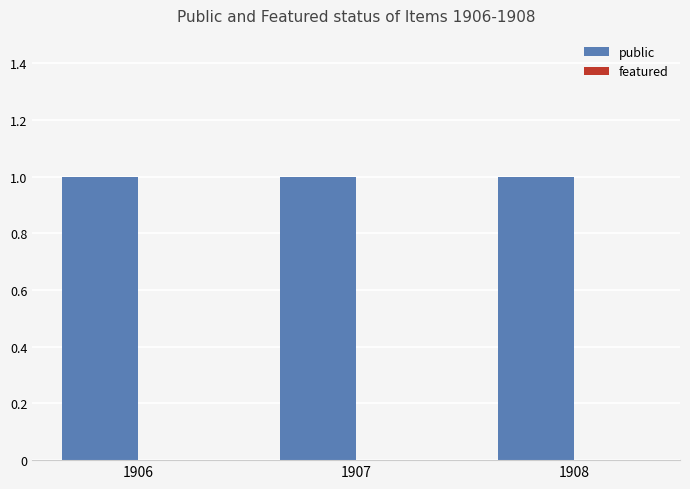

Reading right to left, transcribe all the data shown in this chart.

public: 1	1	1
featured: 0	0	0